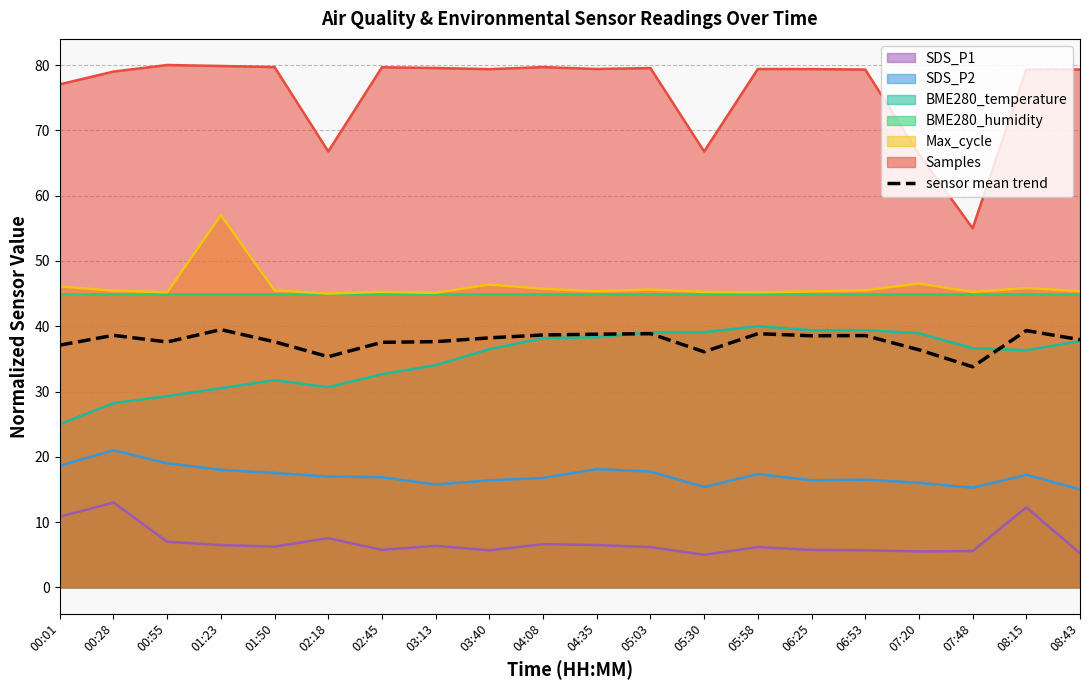

Reading left to right, extract all data points from this chart.

00:01=37.1	00:28=38.6	00:55=37.6	01:23=39.5	01:50=37.6	02:18=35.3	02:45=37.5	03:13=37.6	03:40=38.2	04:08=38.7	04:35=38.8	05:03=38.9	05:30=36.1	05:58=38.9	06:25=38.5	06:53=38.6	07:20=36.4	07:48=33.8	08:15=39.3	08:43=37.9